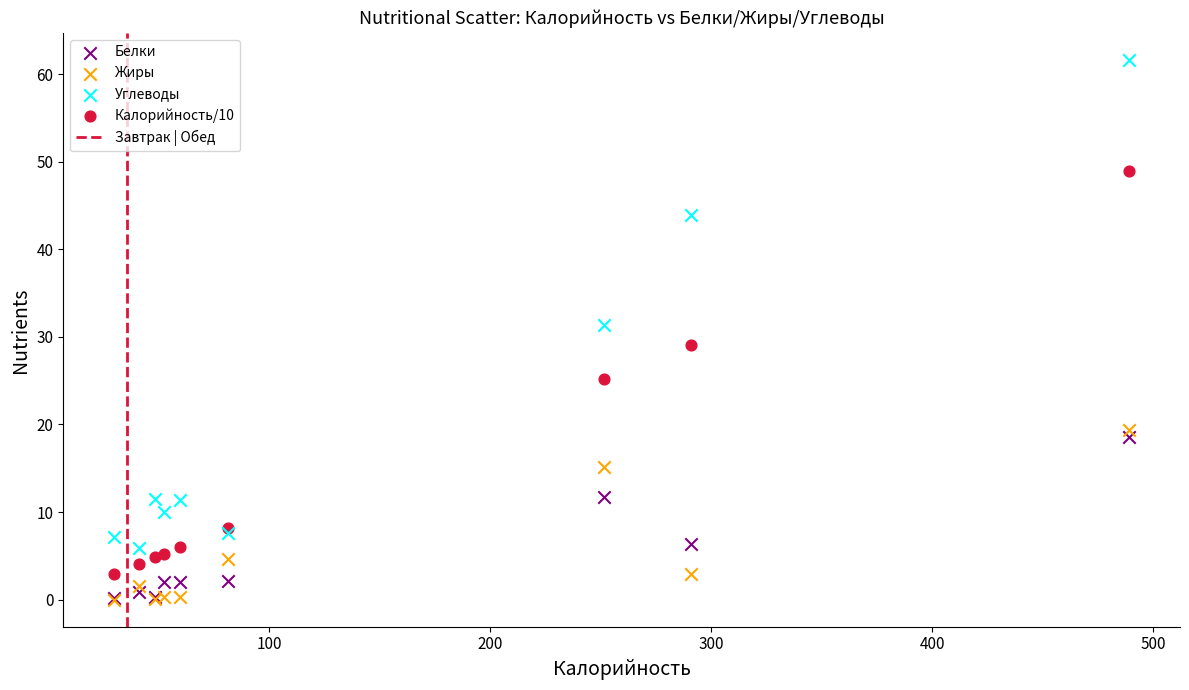

In the Углеводы series, what Y value is closest to 33?

31.4